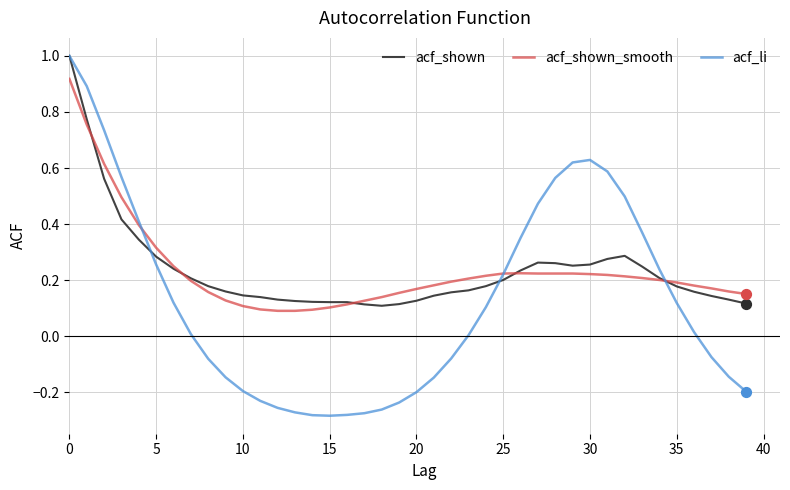

What is the maximum value shown in the chart?

1.0